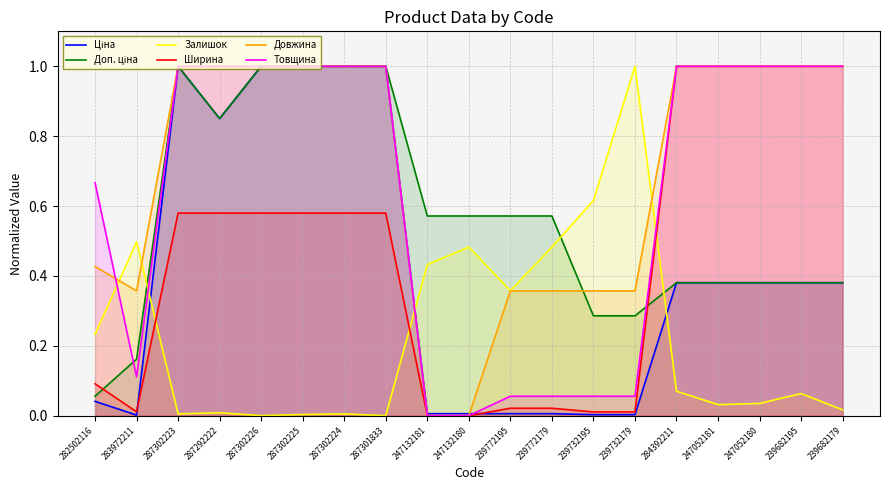

Where do Товщина and Залишок first cross each other?

282502116 and 283972211